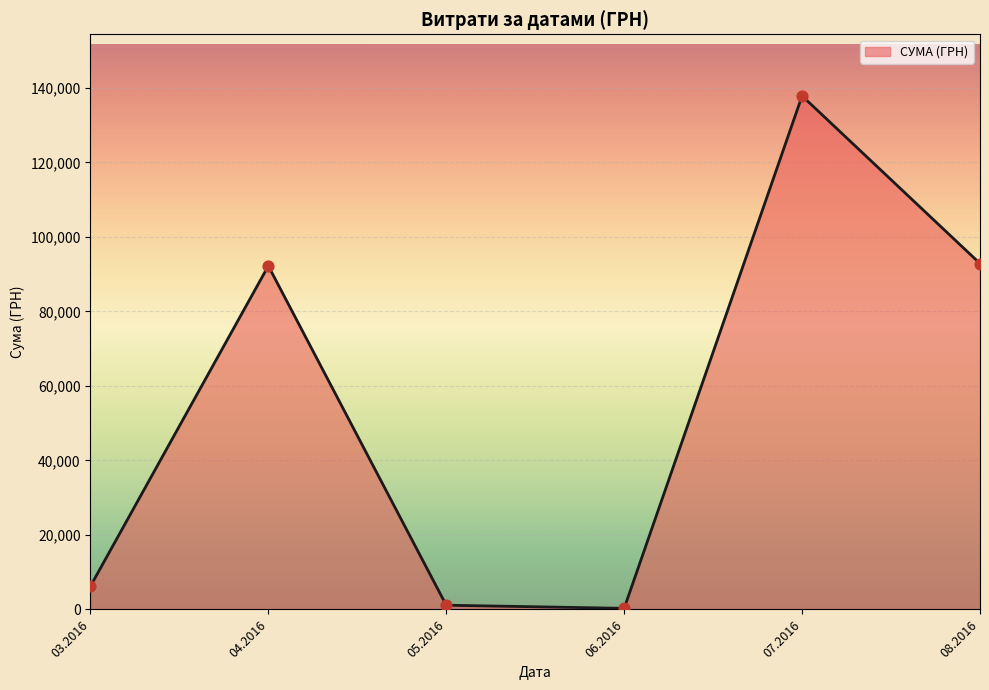

Which has a higher value, 09.04.2016 or 12.04.2016?

09.04.2016